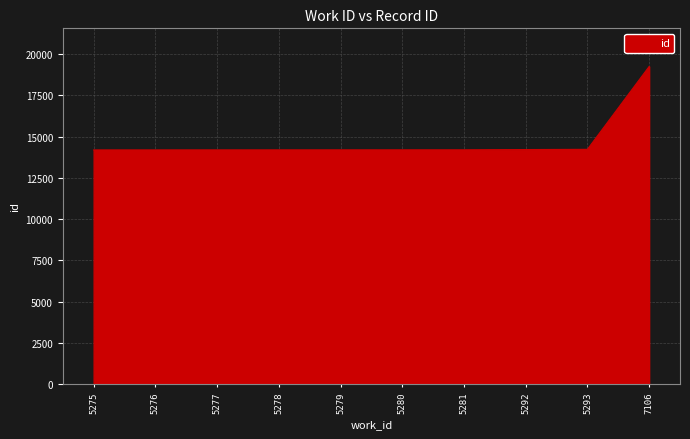

What is the approximate value at 5278, to the nearest 10?

14200